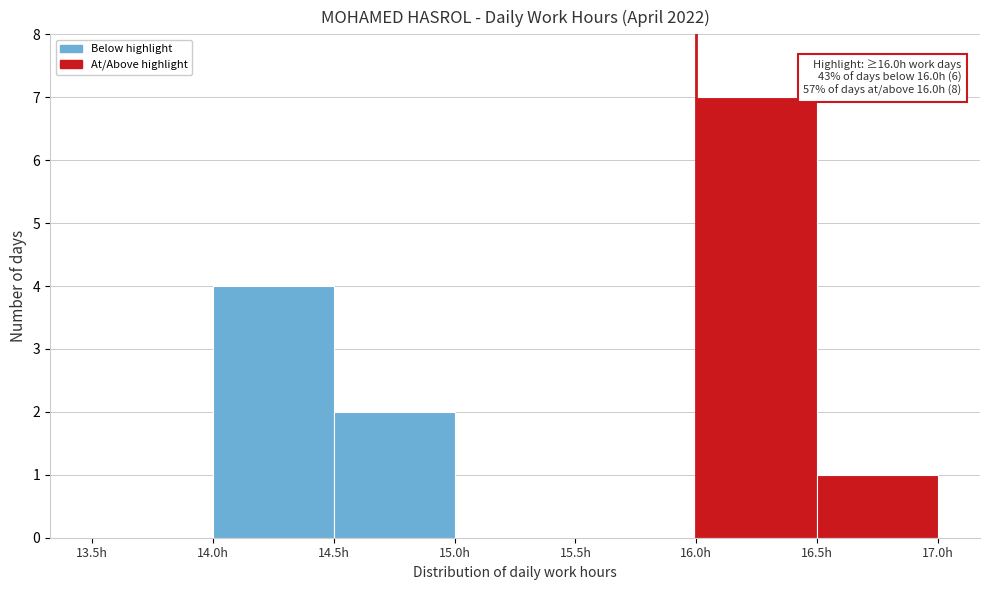

Over which range of the x-axis is the bar tallest?

16.0 to 16.5